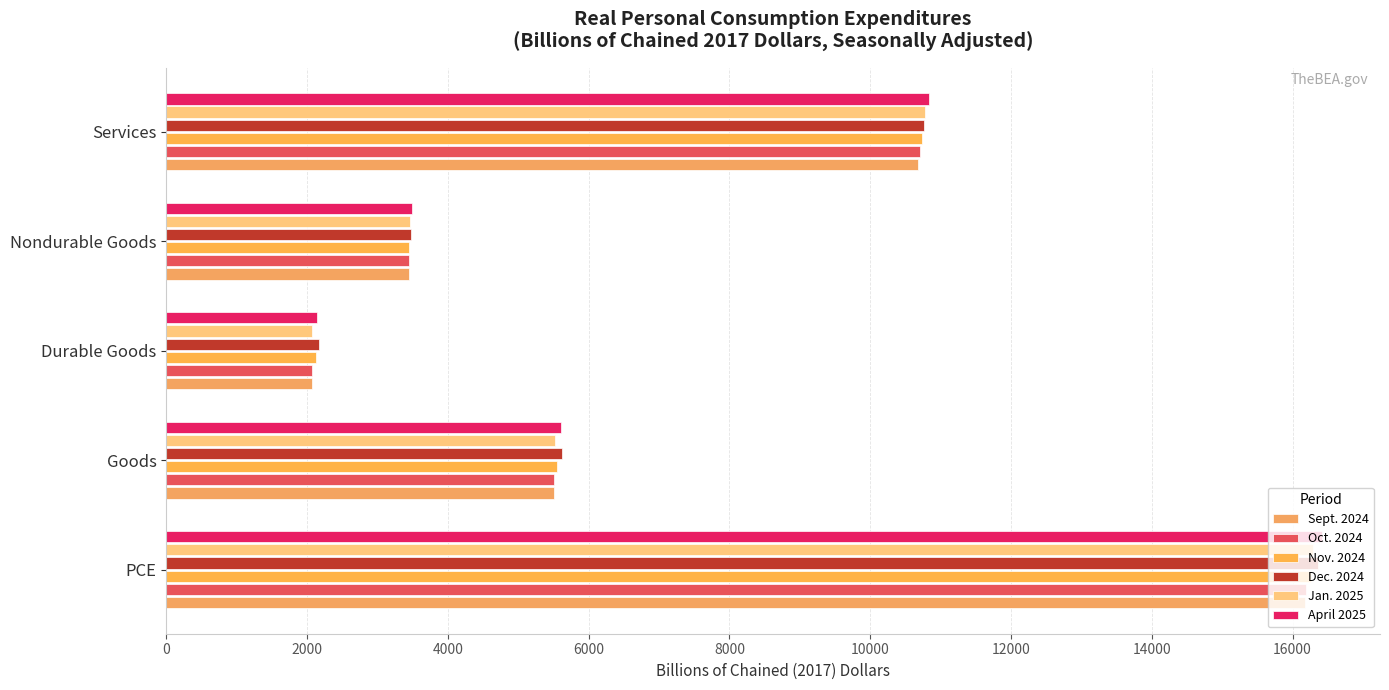

How many data points in Sept. 2024 are above 5513?

3